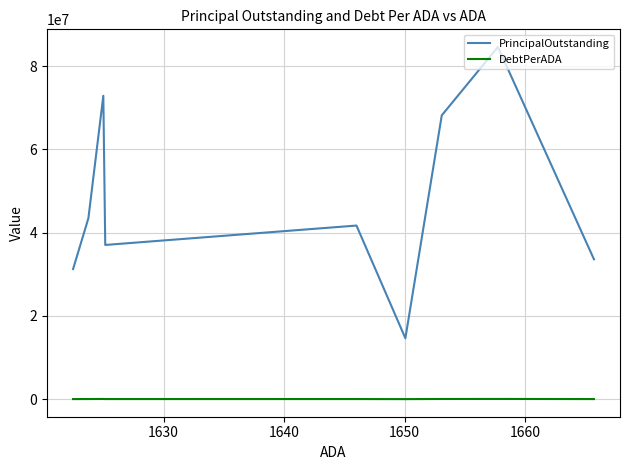

What is the sum of all DebtPerADA values?

260262.9